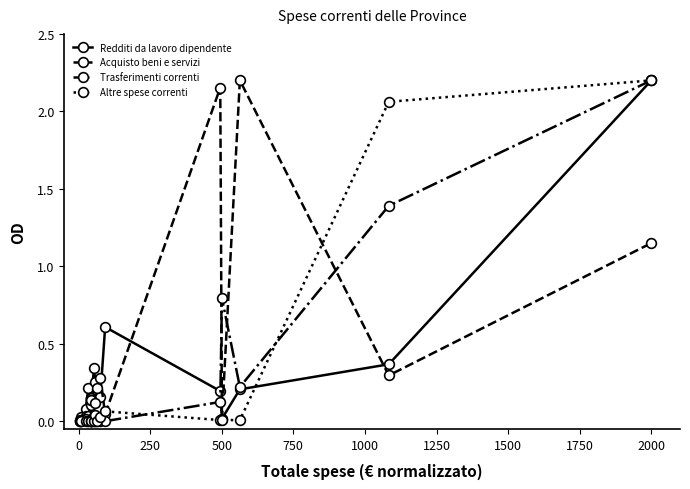

The value of Trasferimenti correnti at 12 is 0.2. True or false?

False